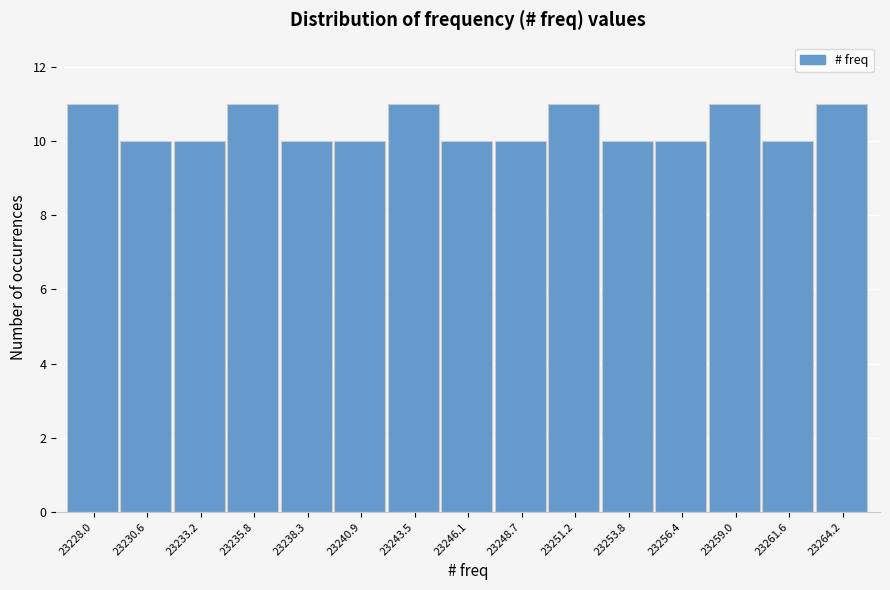

Reading left to right, extract all data points from this chart.

23228.0=11	23230.6=10	23233.2=10	23235.8=11	23238.3=10	23240.9=10	23243.5=11	23246.1=10	23248.7=10	23251.2=11	23253.8=10	23256.4=10	23259.0=11	23261.6=10	23264.2=11